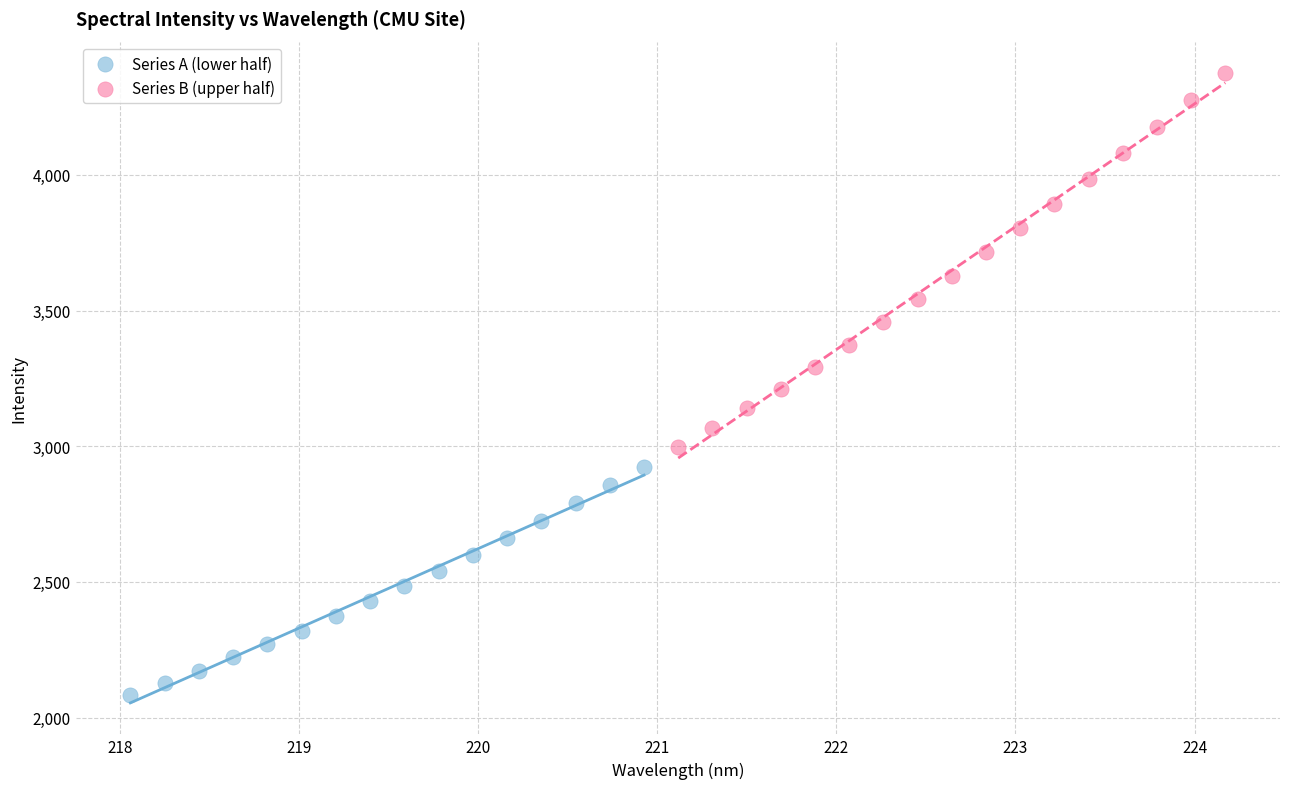

Which series reaches the minimum Y coordinate?

Series A (lower half)